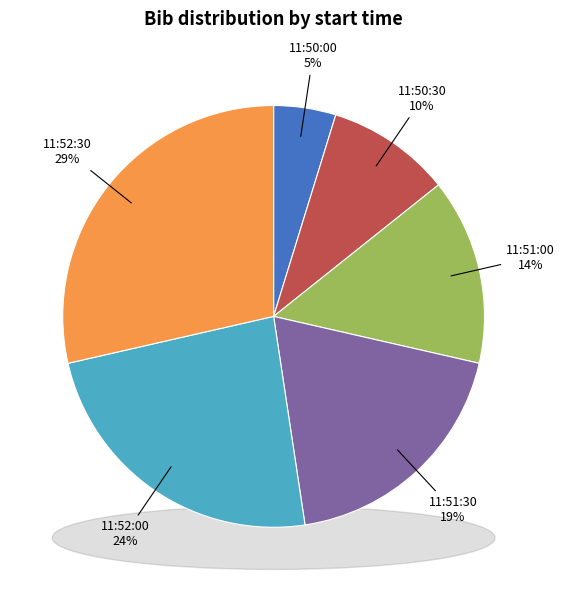

Count the number of slices in the pie.

6